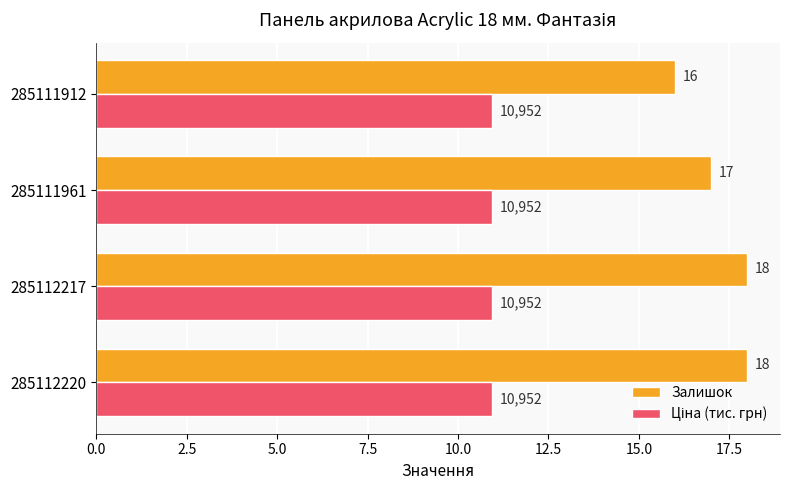

What is the sum of the Залишок values at 285111912 and 285111961?

33.0